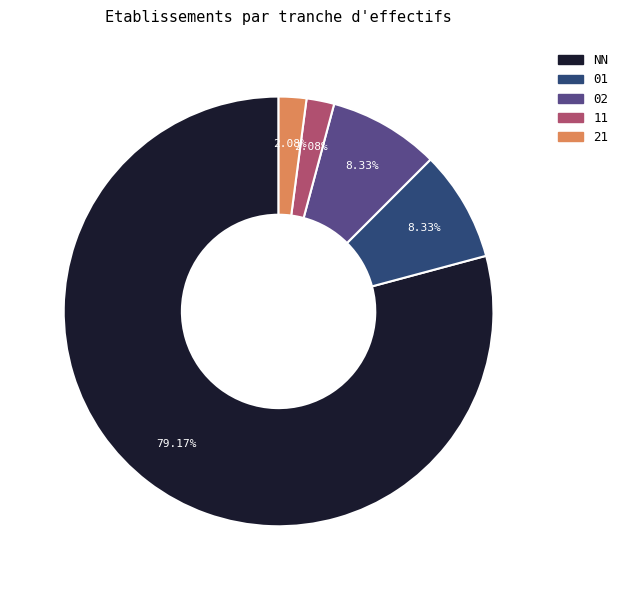

Is there a majority slice in this chart?

Yes